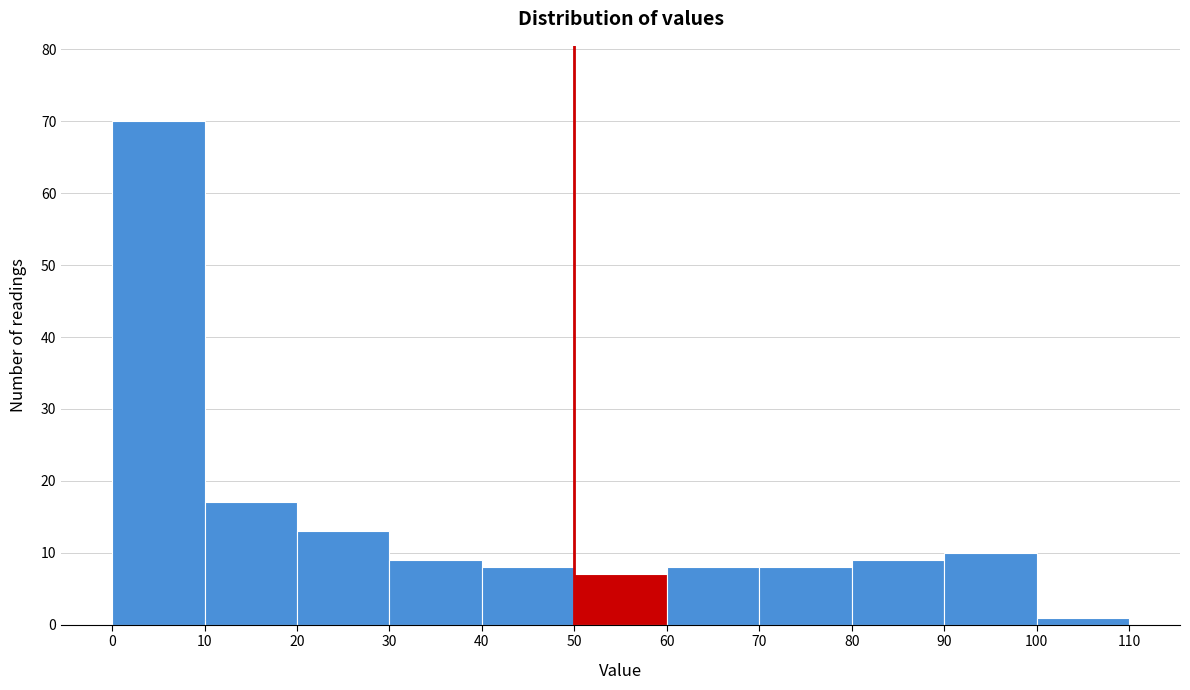

Reading left to right, transcribe this chart: for each bar, give the range it covers on the x-axis and its height. The values are not printed on the chart, so give them approximately, as read against the axis.

0 to 10: 70
10 to 20: 17
20 to 30: 13
30 to 40: 9
40 to 50: 8
50 to 60: 7
60 to 70: 8
70 to 80: 8
80 to 90: 9
90 to 100: 10
100 to 110: 1